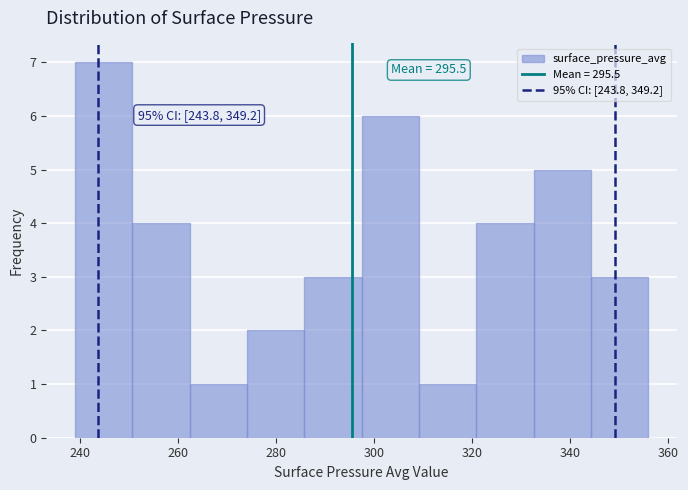

Over which range of the x-axis is the bar tallest?

240 to 250